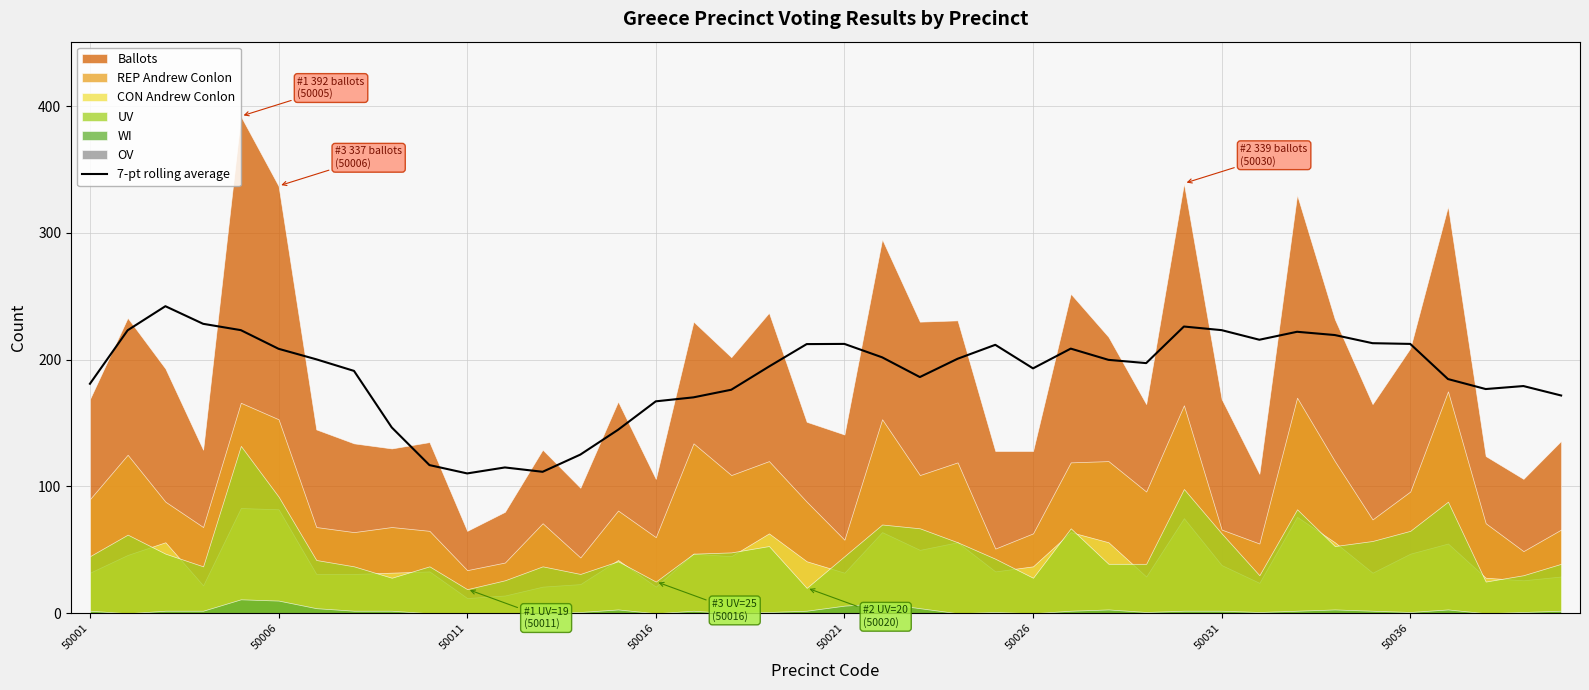

What is the change in value from 13 to 26?

+83.6